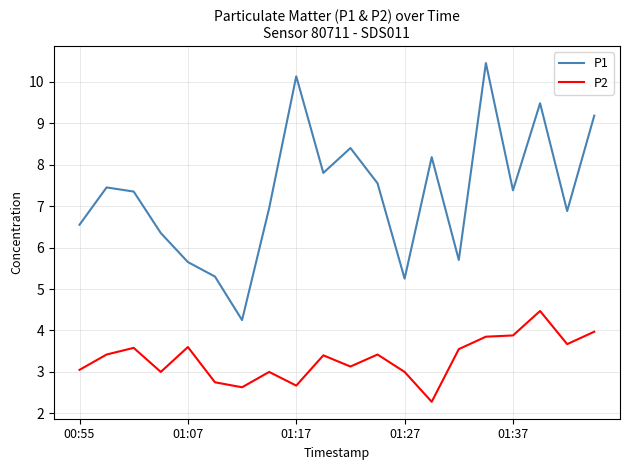

What is the difference between the maximum and minimum values in the P1 series?

6.2